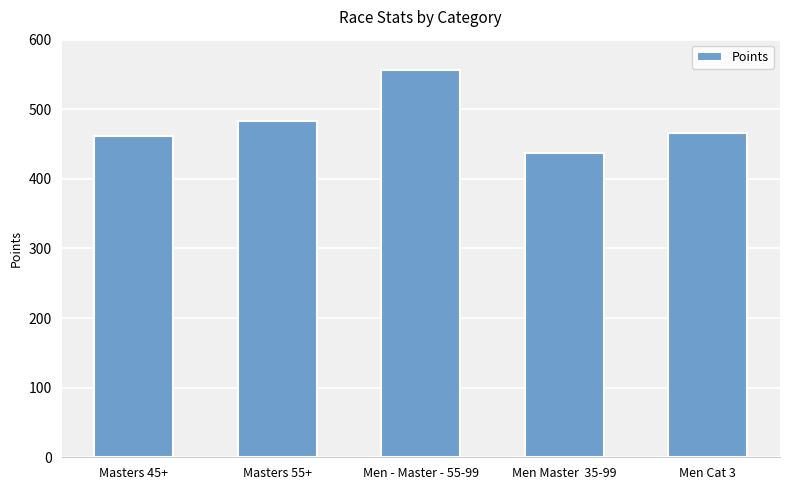

What is the value of the 2nd bar from the left?

482.8